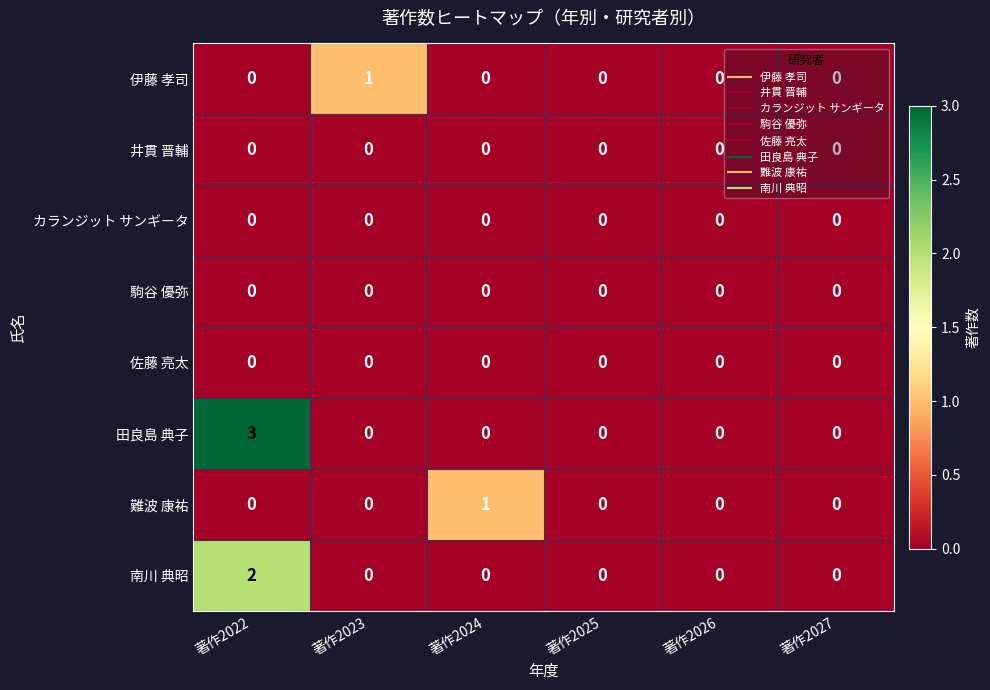

The 駒谷 優弥 series shows 0 at 著作2026. True or false?

True